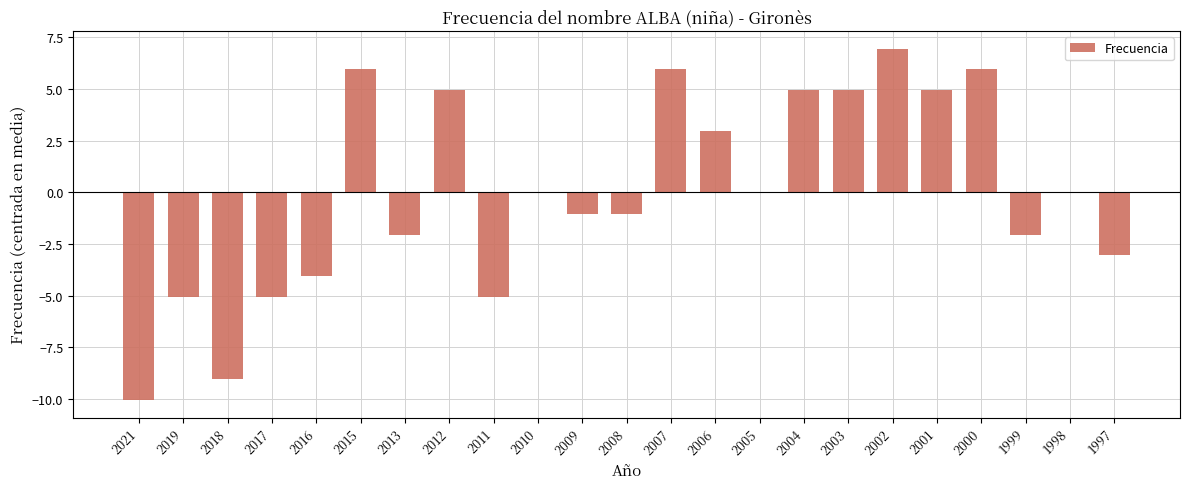

The chart shows a value of 1.2 at 2012. True or false?

False